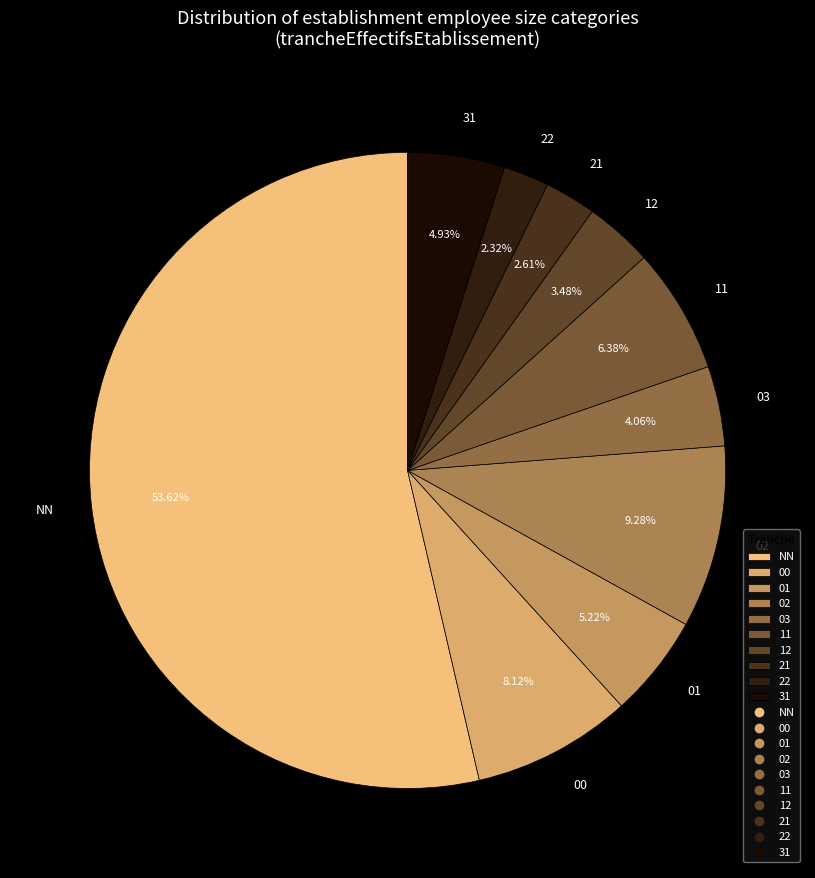

Is the sum of NN and 21 greater than half?

Yes